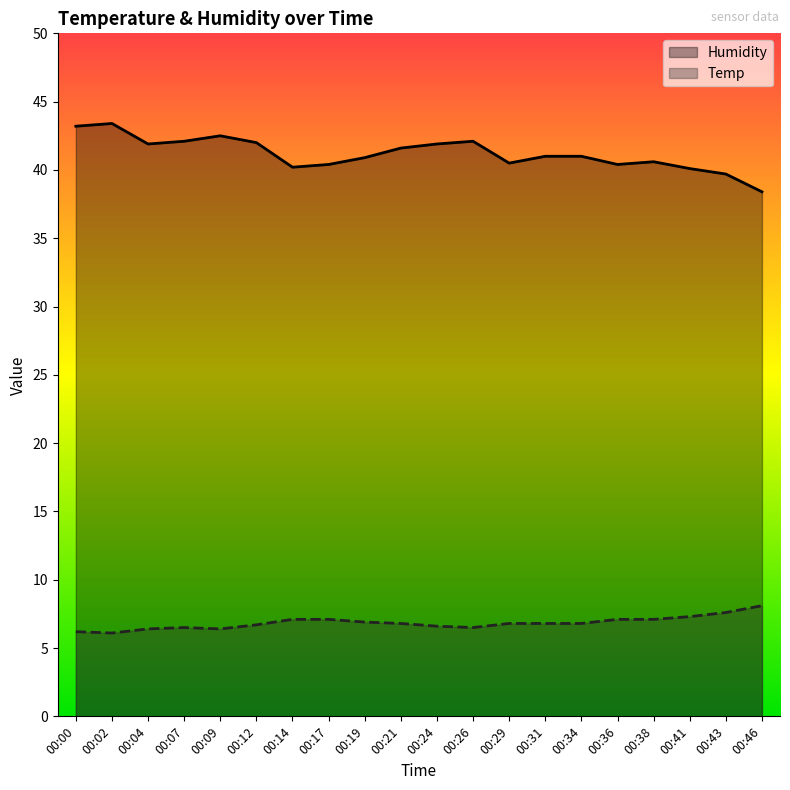

Does the chart display data point markers on the line(s)?

No